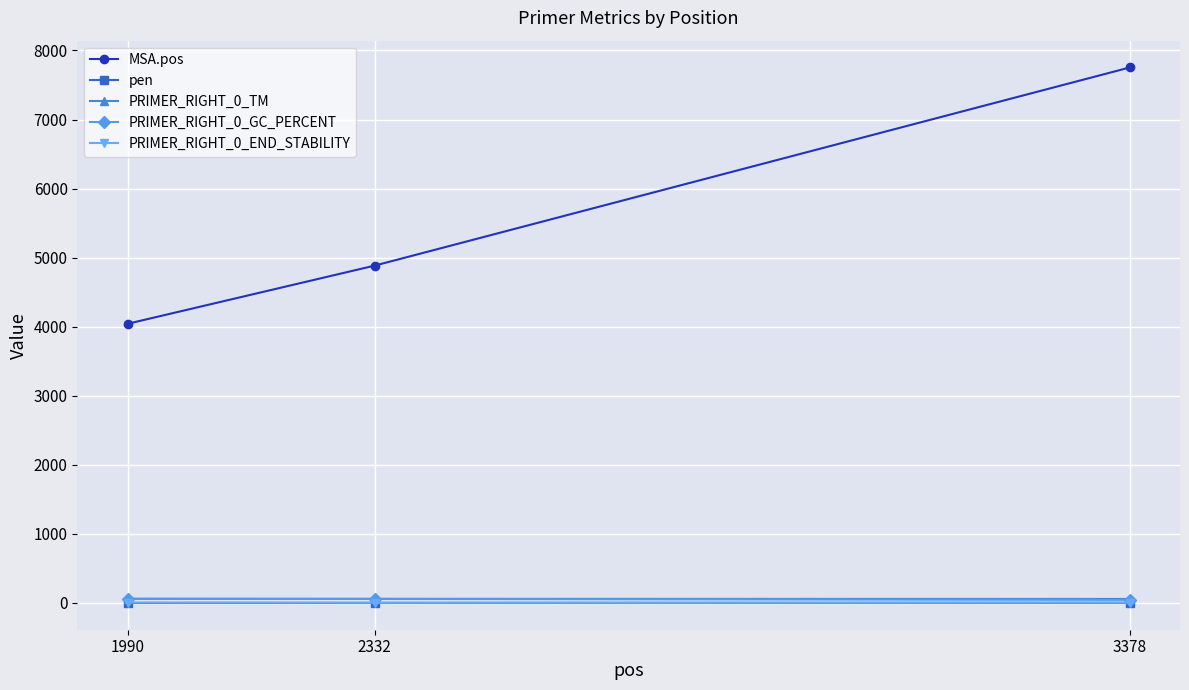

What is the difference between the highest and lowest values at 3378?

7752.2